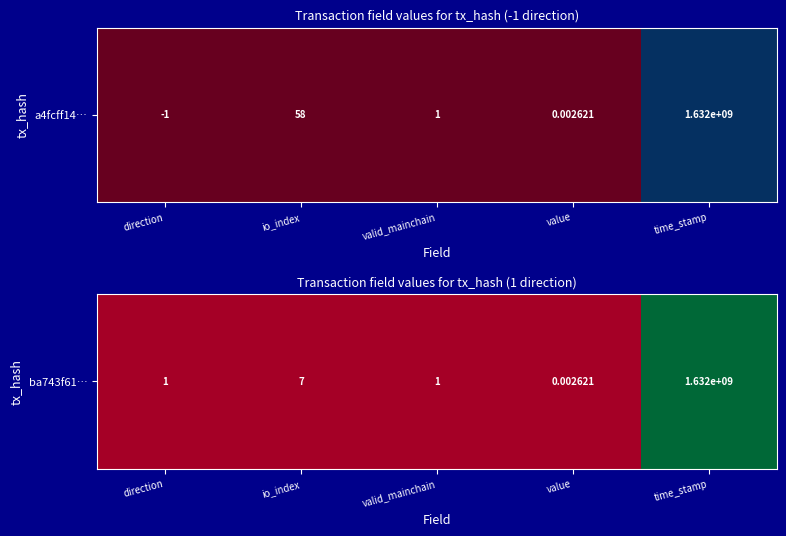

At which category does the chart reach its minimum across all series?

value